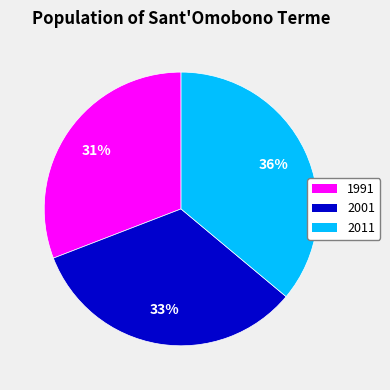

What percentage is the 2011 slice, to the nearest percent?

36%